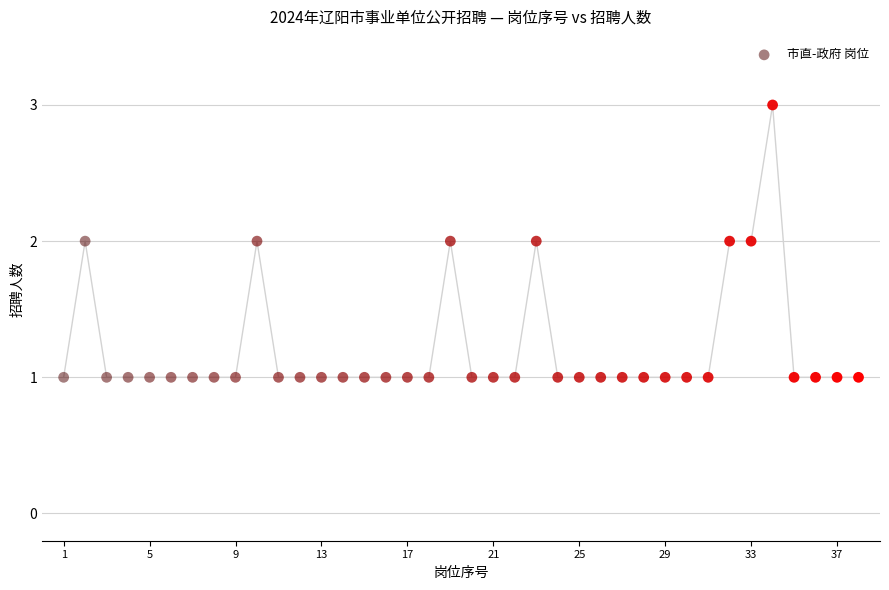

What is the range of X values (max minus min)?

37